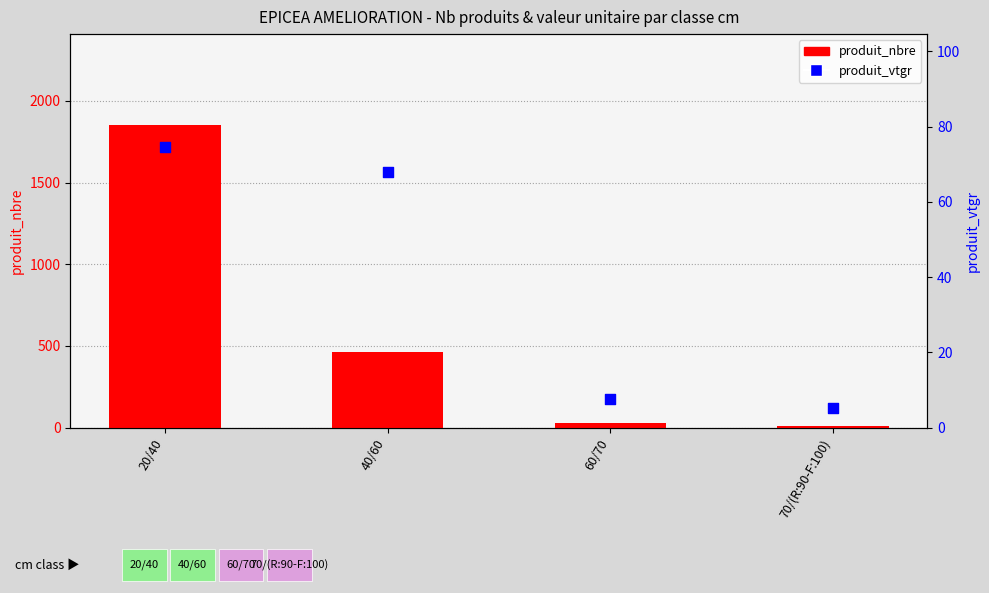

What are all the series names shown in the legend?

produit_nbre, produit_vtgr